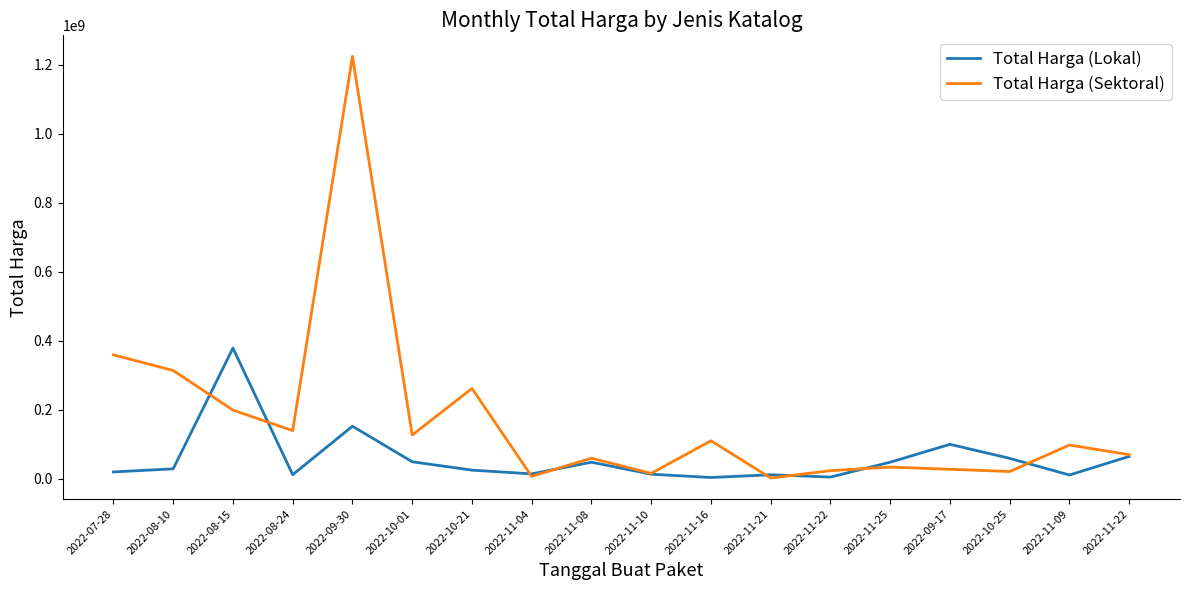

What are all the series names shown in the legend?

Total Harga (Lokal), Total Harga (Sektoral)